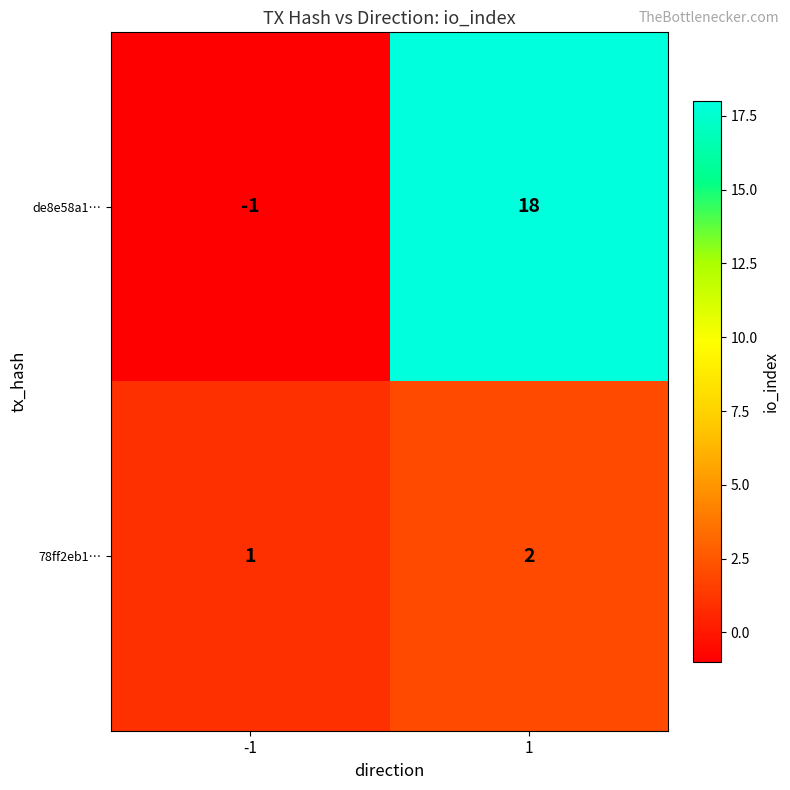

What is the sum of the de8e58a1… values at 1 and -1?

17